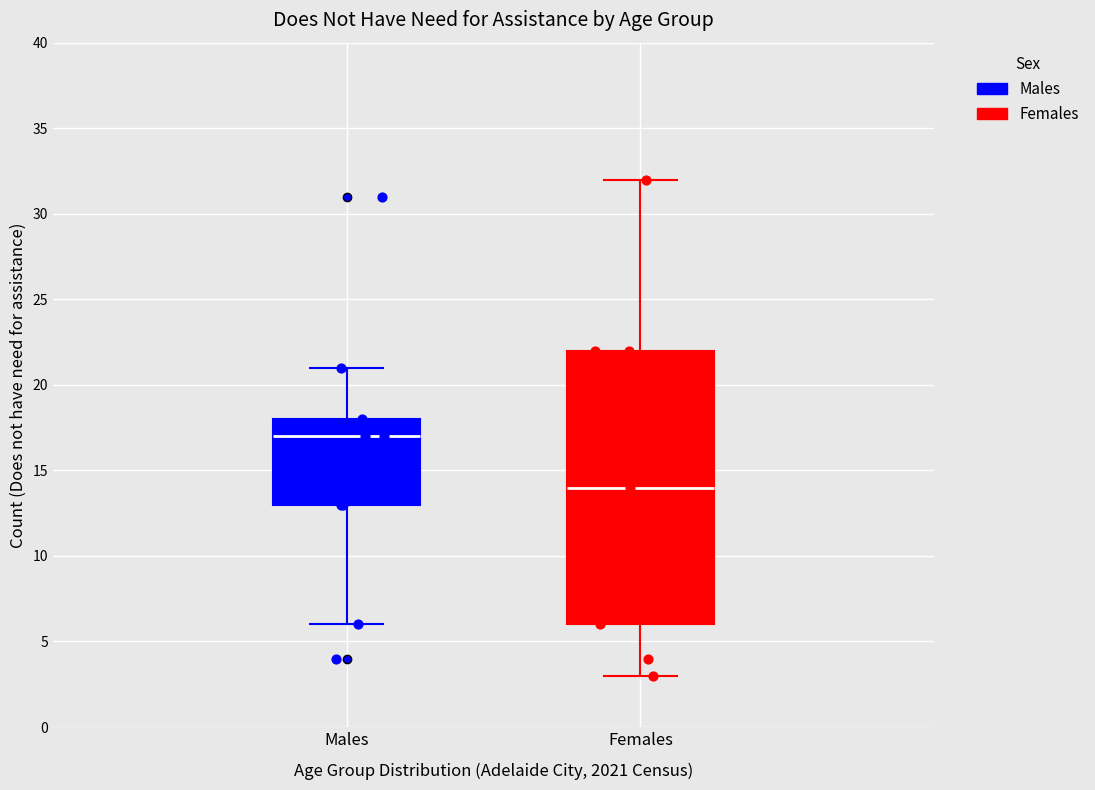

Reading left to right, transcribe this box plot: for each box, give where its median line is, the range the box spans, and where its two whiskers end, as read against the y-axis. The values are not printed on the chart, so give them approximately, as read against the axis.

Males: median 17, box 13 to 18, whiskers 6 to 21
Females: median 14, box 6 to 22, whiskers 3 to 32